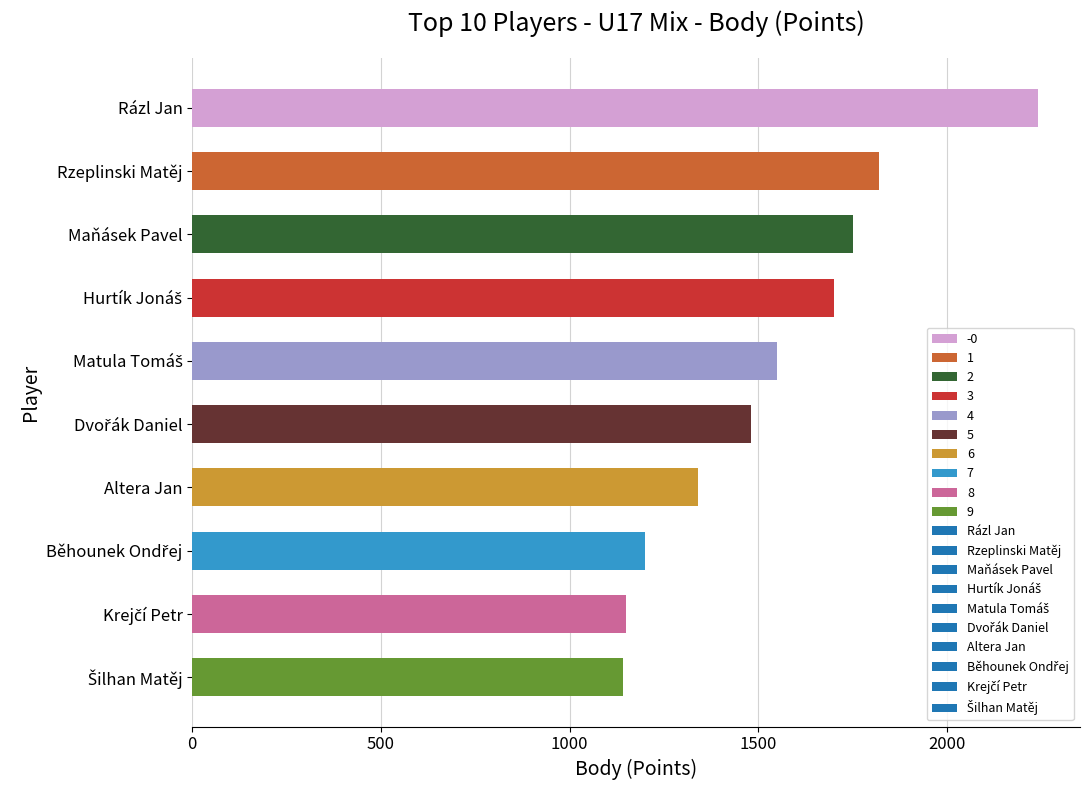

What is the sum of all values?

15370